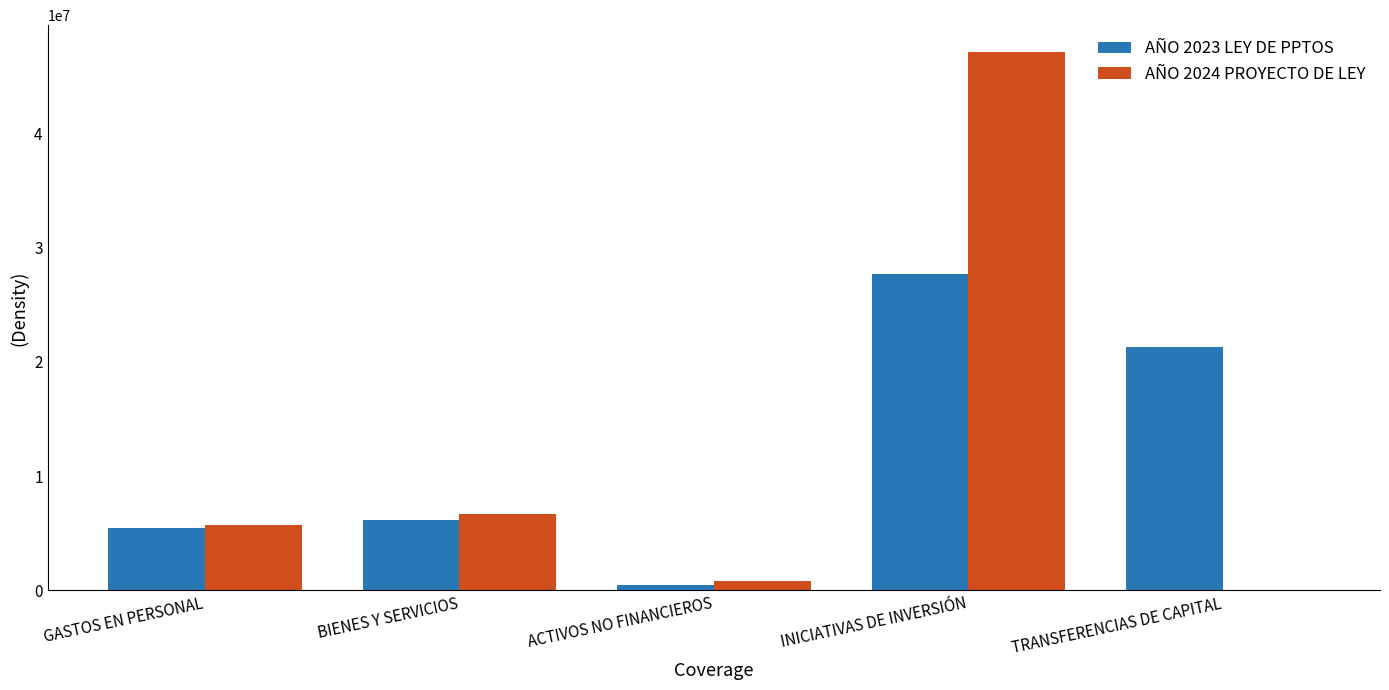

What is the maximum value shown in the chart?

47106236